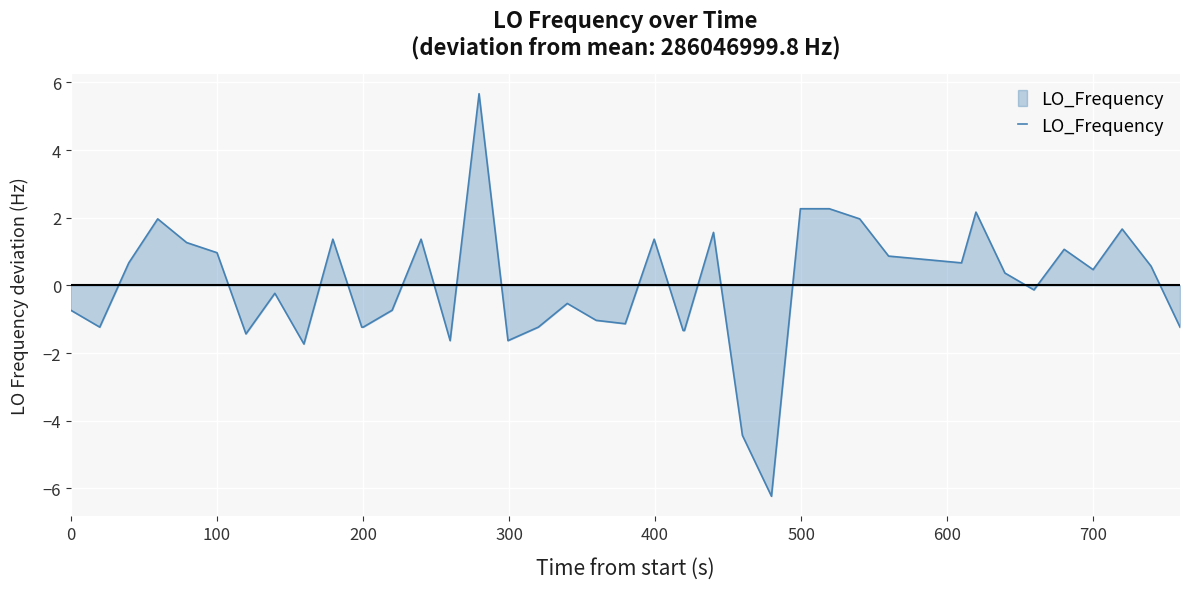

What is the difference between the maximum and minimum values?

11.9